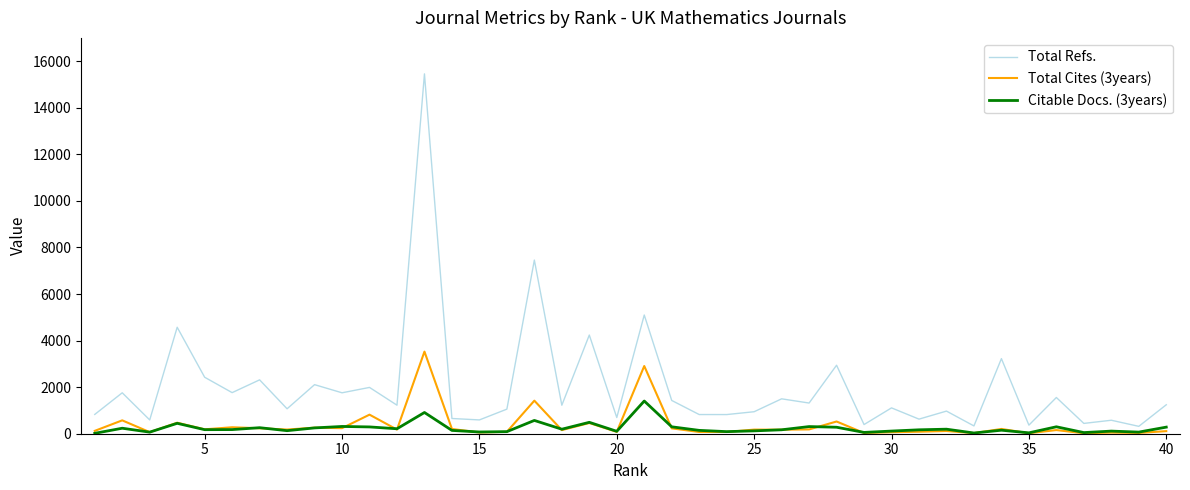

What is the difference between the maximum and second lowest values in the Total Refs. series?

15123